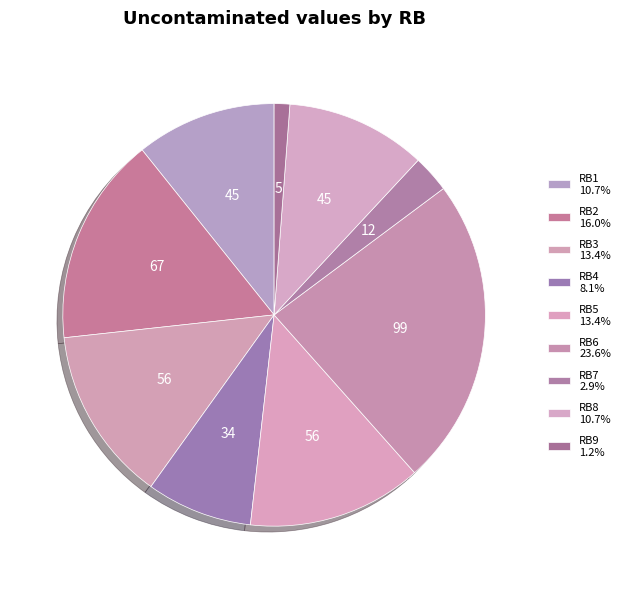

How many segments does this pie chart have?

9